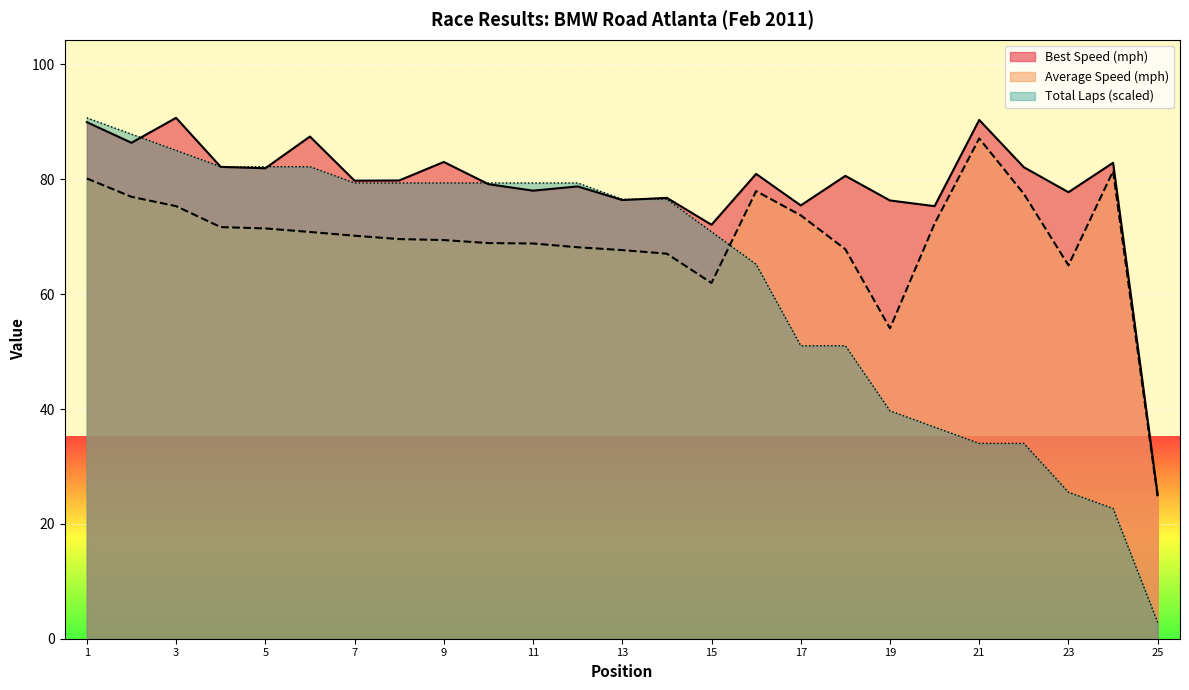

What is the lowest value of the Average Speed (mph) series?

24.7